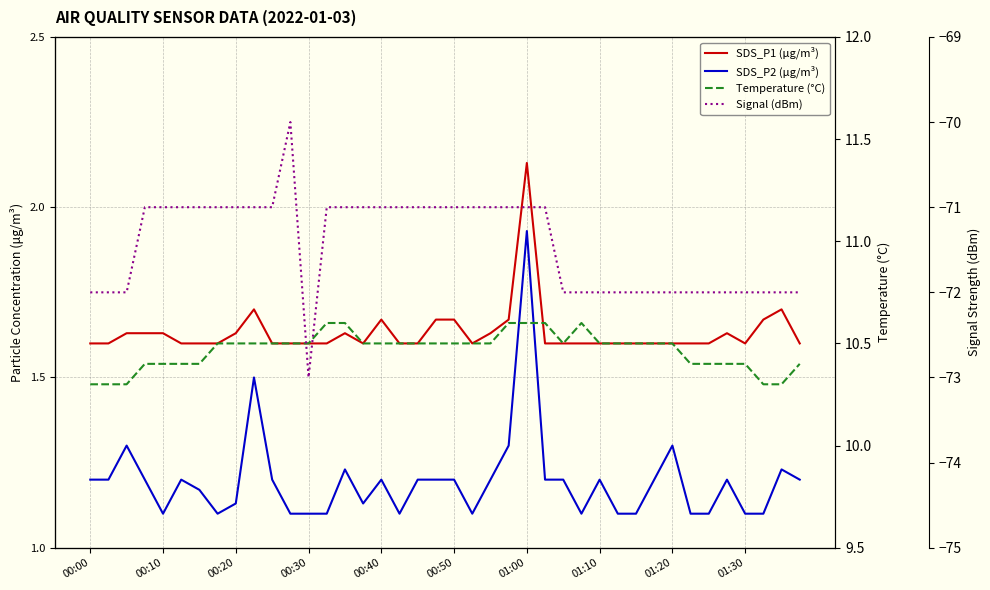

How many lines are shown in the chart?

4